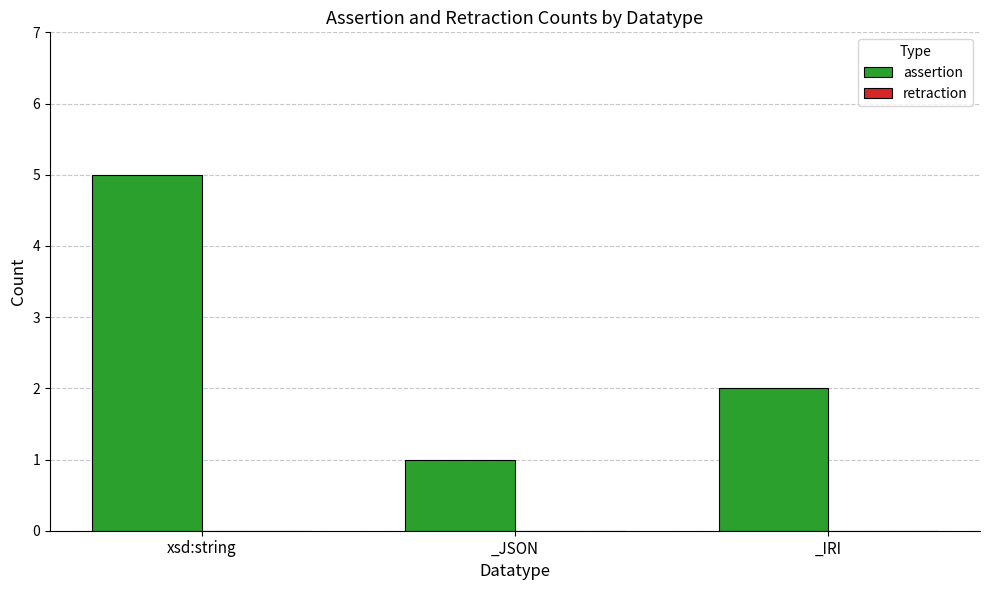

Rank the categories by value from lowest to highest.

_JSON, _IRI, xsd:string